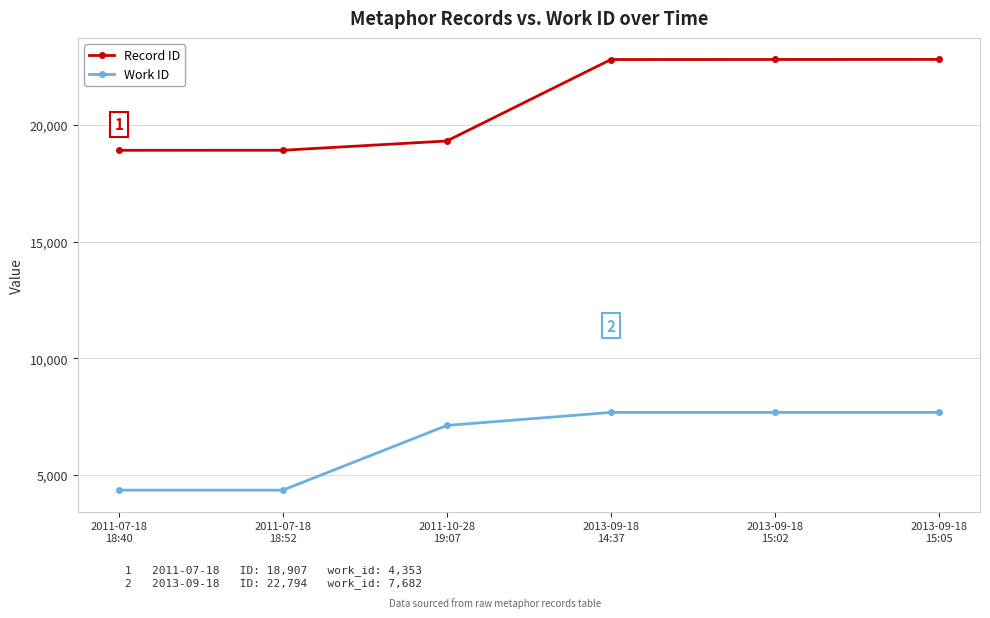

What is the difference between the highest and lowest values at 2013-09-18
15:02?

15115